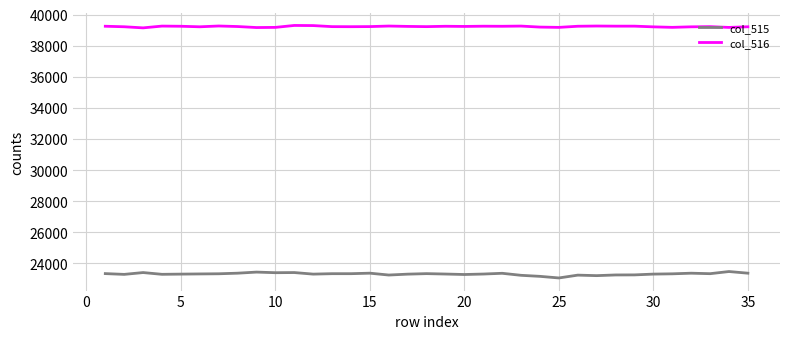

List the series in order of their peak value, lowest first.

col_515, col_516